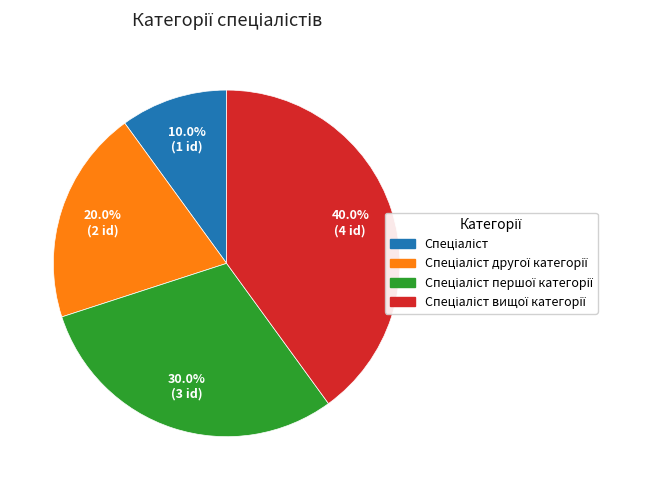

To the nearest percent, what is the difference between the largest and smallest slice percentages?

30%